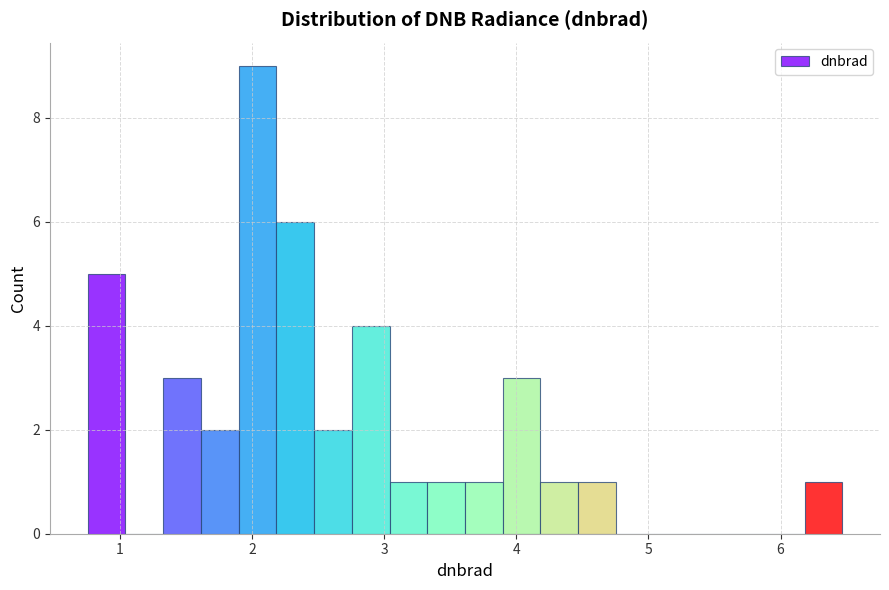

Read against the x-axis, roughly where is the centre of the tallest bar?

2.0